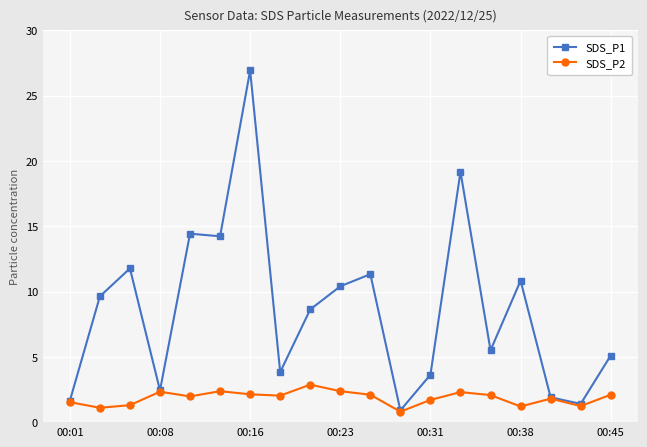

How many interior local valleys does the SDS_P2 series have?

6